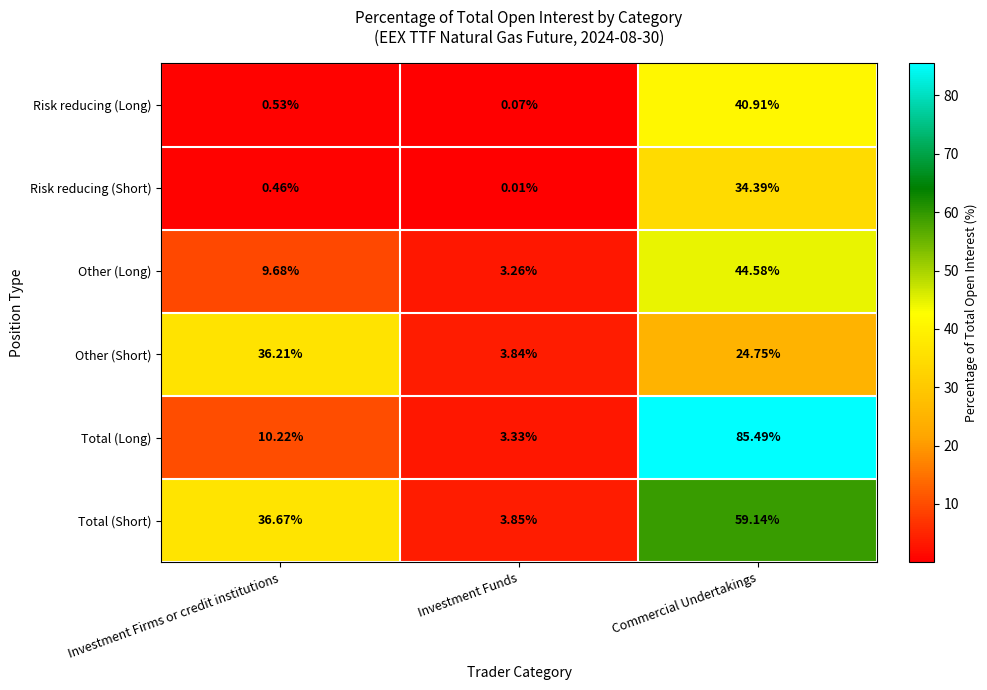

What is the difference between the highest and lowest values at Investment Firms or credit institutions?

36.2